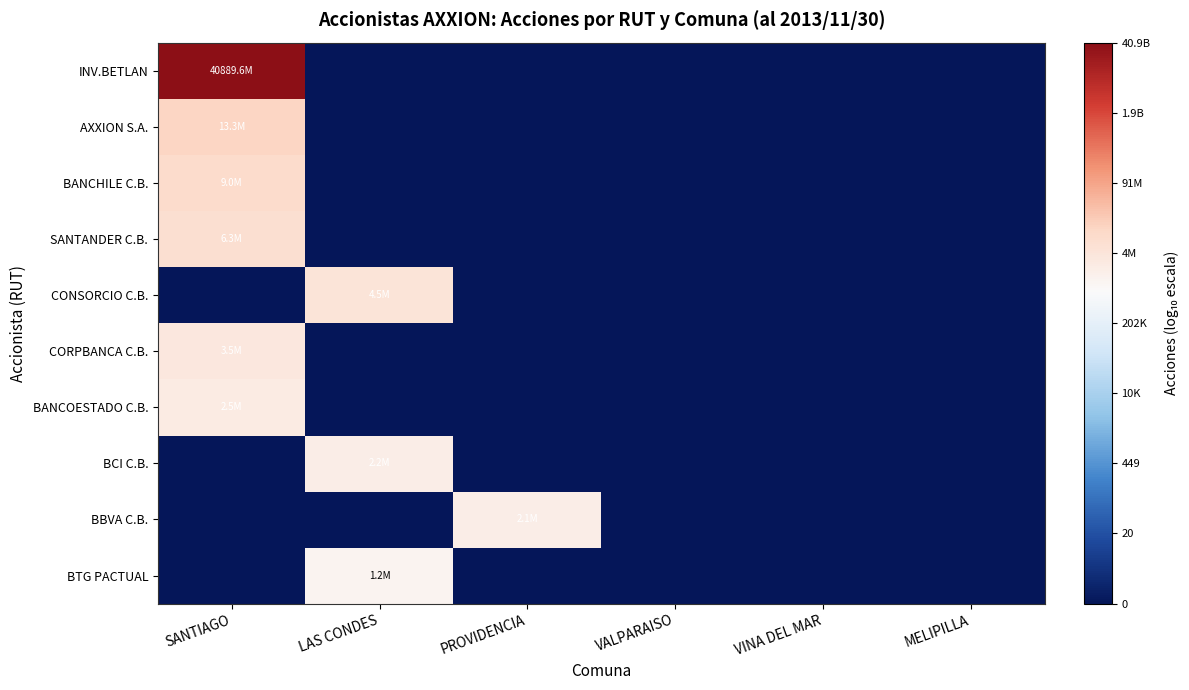

Reading left to right, what are all the values shown in this chart?

INV.BETLAN: SANTIAGO=10.6	LAS CONDES=0.0	PROVIDENCIA=0.0	VALPARAISO=0.0	VINA DEL MAR=0.0	MELIPILLA=0.0
AXXION S.A.: SANTIAGO=7.1	LAS CONDES=0.0	PROVIDENCIA=0.0	VALPARAISO=0.0	VINA DEL MAR=0.0	MELIPILLA=0.0
BANCHILE C.B.: SANTIAGO=7.0	LAS CONDES=0.0	PROVIDENCIA=0.0	VALPARAISO=0.0	VINA DEL MAR=0.0	MELIPILLA=0.0
SANTANDER C.B.: SANTIAGO=6.8	LAS CONDES=0.0	PROVIDENCIA=0.0	VALPARAISO=0.0	VINA DEL MAR=0.0	MELIPILLA=0.0
CONSORCIO C.B.: SANTIAGO=0.0	LAS CONDES=6.7	PROVIDENCIA=0.0	VALPARAISO=0.0	VINA DEL MAR=0.0	MELIPILLA=0.0
CORPBANCA C.B.: SANTIAGO=6.5	LAS CONDES=0.0	PROVIDENCIA=0.0	VALPARAISO=0.0	VINA DEL MAR=0.0	MELIPILLA=0.0
BANCOESTADO C.B.: SANTIAGO=6.4	LAS CONDES=0.0	PROVIDENCIA=0.0	VALPARAISO=0.0	VINA DEL MAR=0.0	MELIPILLA=0.0
BCI C.B.: SANTIAGO=0.0	LAS CONDES=6.3	PROVIDENCIA=0.0	VALPARAISO=0.0	VINA DEL MAR=0.0	MELIPILLA=0.0
BBVA C.B.: SANTIAGO=0.0	LAS CONDES=0.0	PROVIDENCIA=6.3	VALPARAISO=0.0	VINA DEL MAR=0.0	MELIPILLA=0.0
BTG PACTUAL: SANTIAGO=0.0	LAS CONDES=6.1	PROVIDENCIA=0.0	VALPARAISO=0.0	VINA DEL MAR=0.0	MELIPILLA=0.0